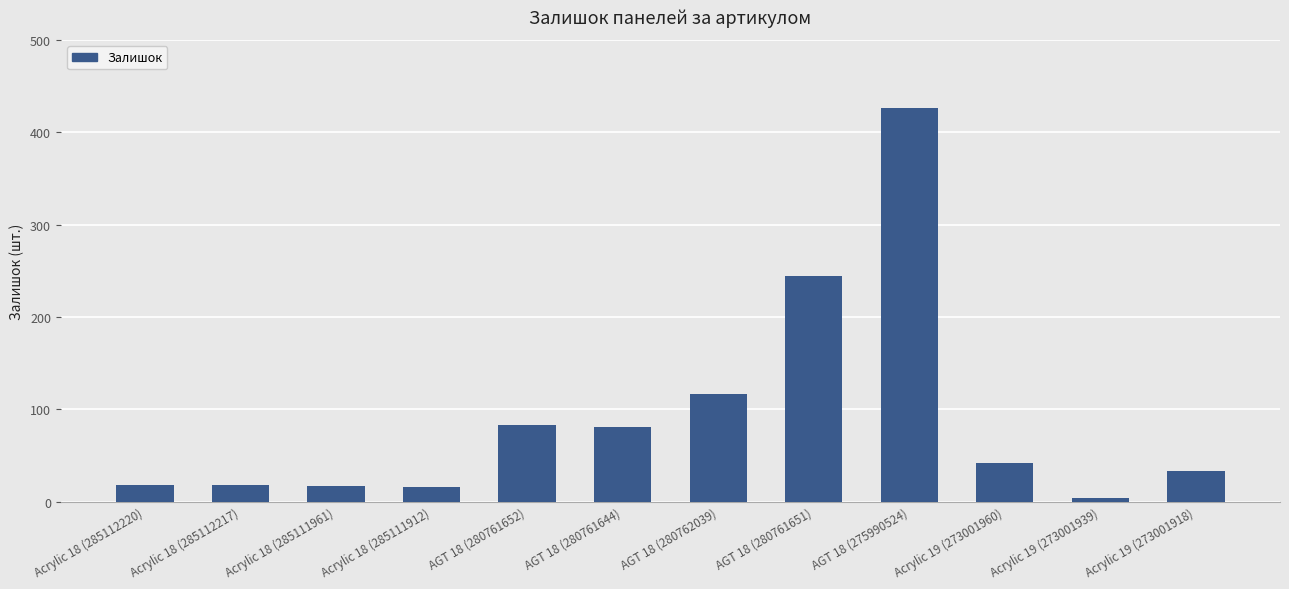

Which category has the highest value across all series?

AGT 18 (275990524)